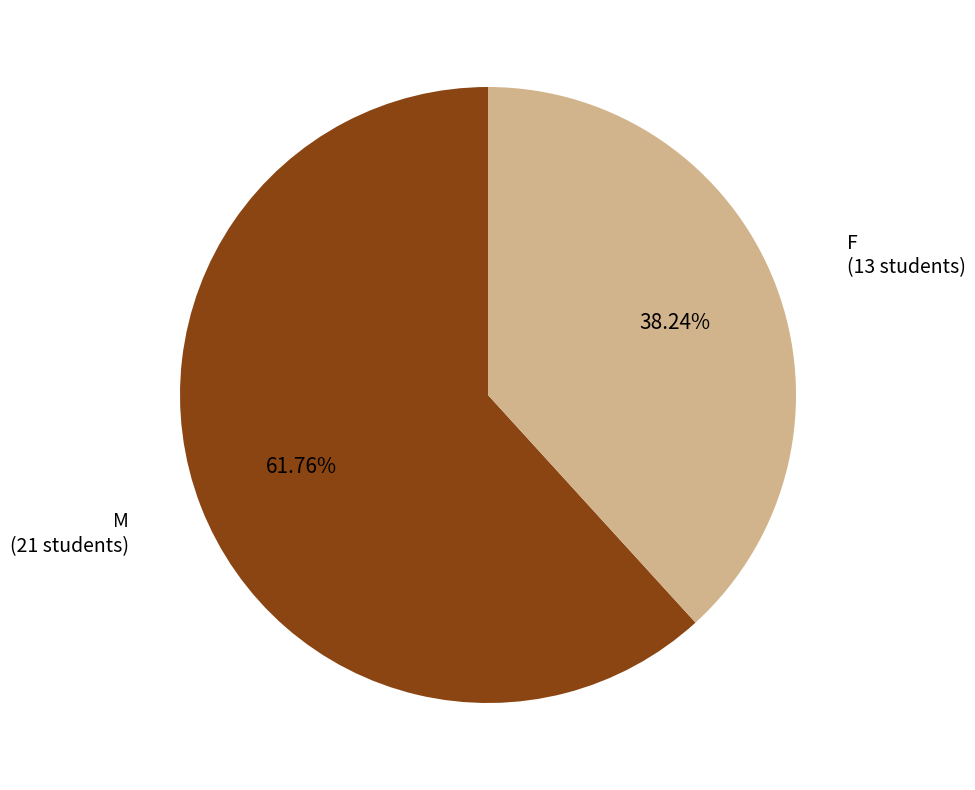

Is there a majority slice in this chart?

Yes